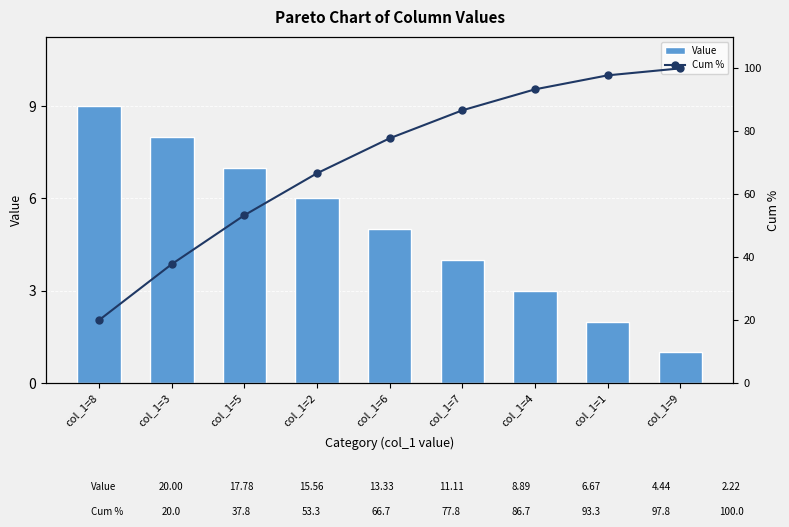

Reading right to left, list all the values displayed in this chart.

Value: col_1=9=1.0	col_1=1=2.0	col_1=4=3.0	col_1=7=4.0	col_1=6=5.0	col_1=2=6.0	col_1=5=7.0	col_1=3=8.0	col_1=8=9.0
Cum %: col_1=9=100.0	col_1=1=97.8	col_1=4=93.3	col_1=7=86.7	col_1=6=77.8	col_1=2=66.7	col_1=5=53.3	col_1=3=37.8	col_1=8=20.0